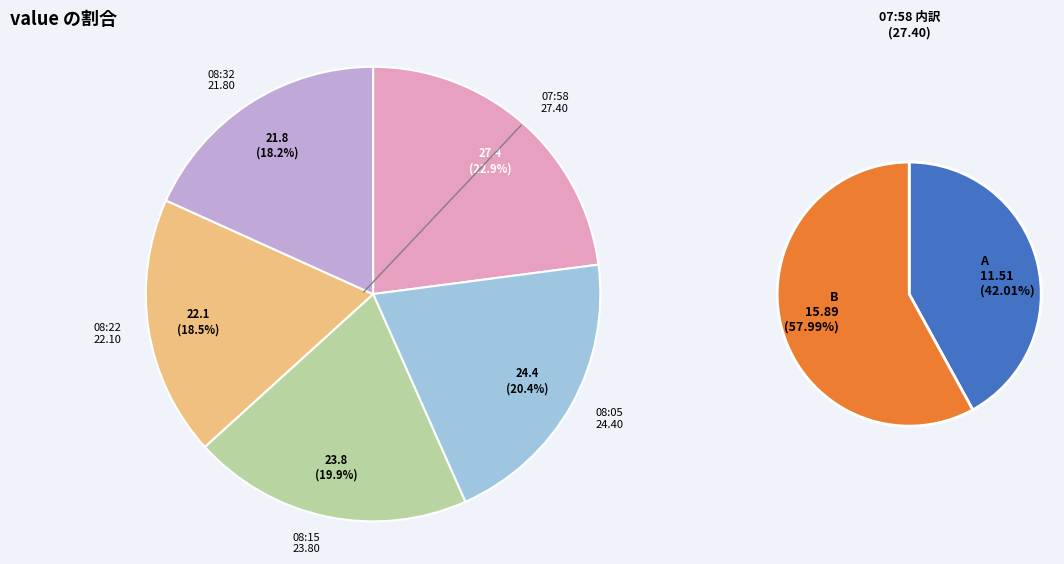

Is it true that 2018-03-27T08:32:52.166Z is 18% of the pie?

True